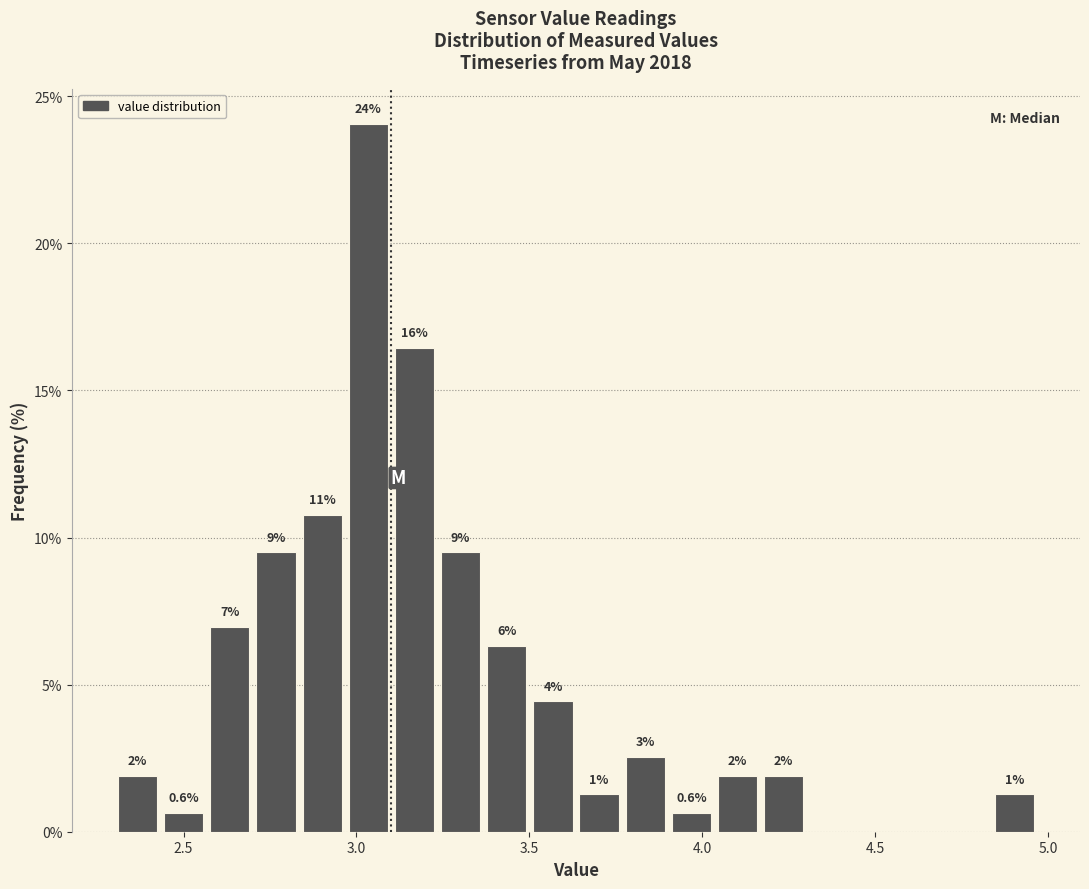

Read against the x-axis, roughly where is the centre of the tallest bar?

3.05